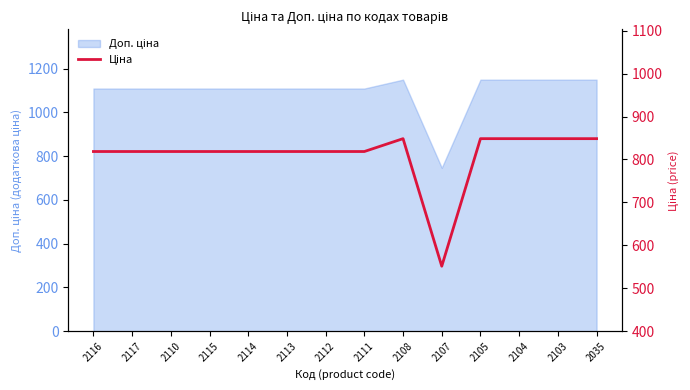

What is the average value?

810.1